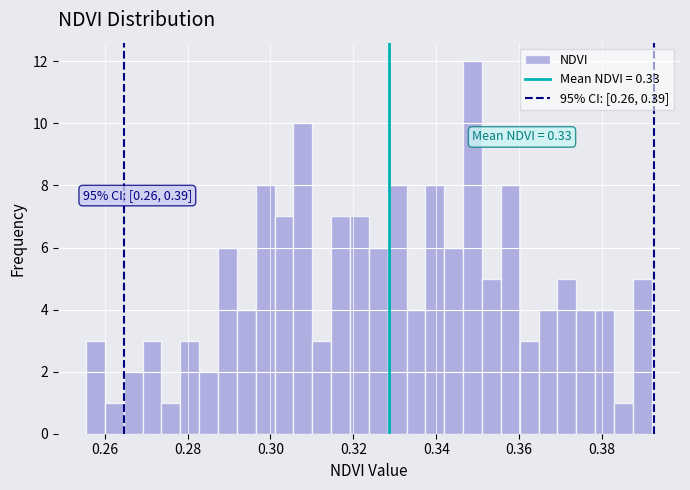

Read against the x-axis, roughly where is the centre of the tallest bar?

0.348